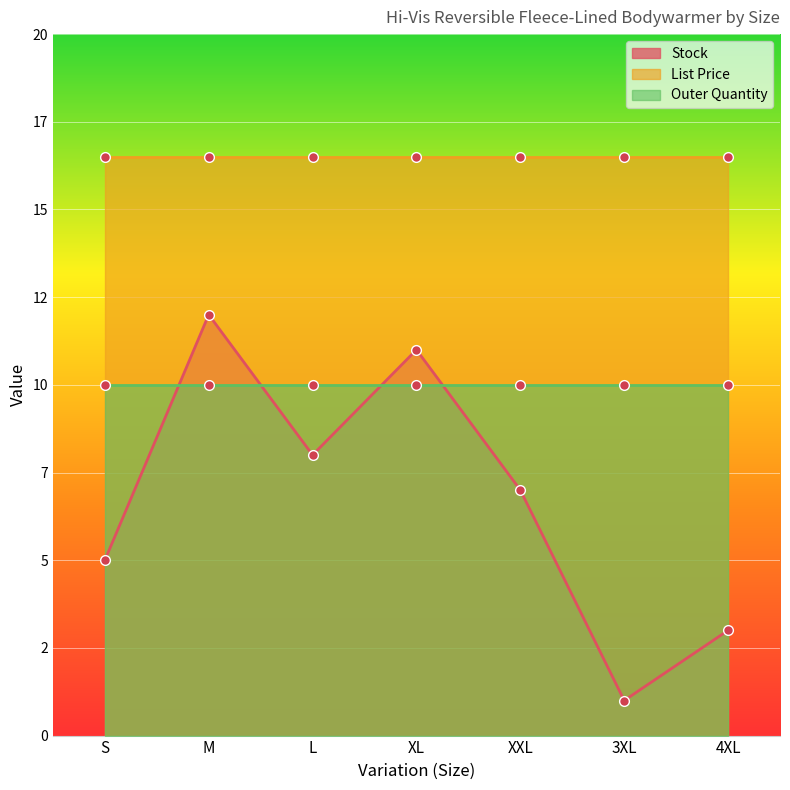

Is the value of List Price at XXL greater than the value of Outer Quantity at 4XL?

Yes